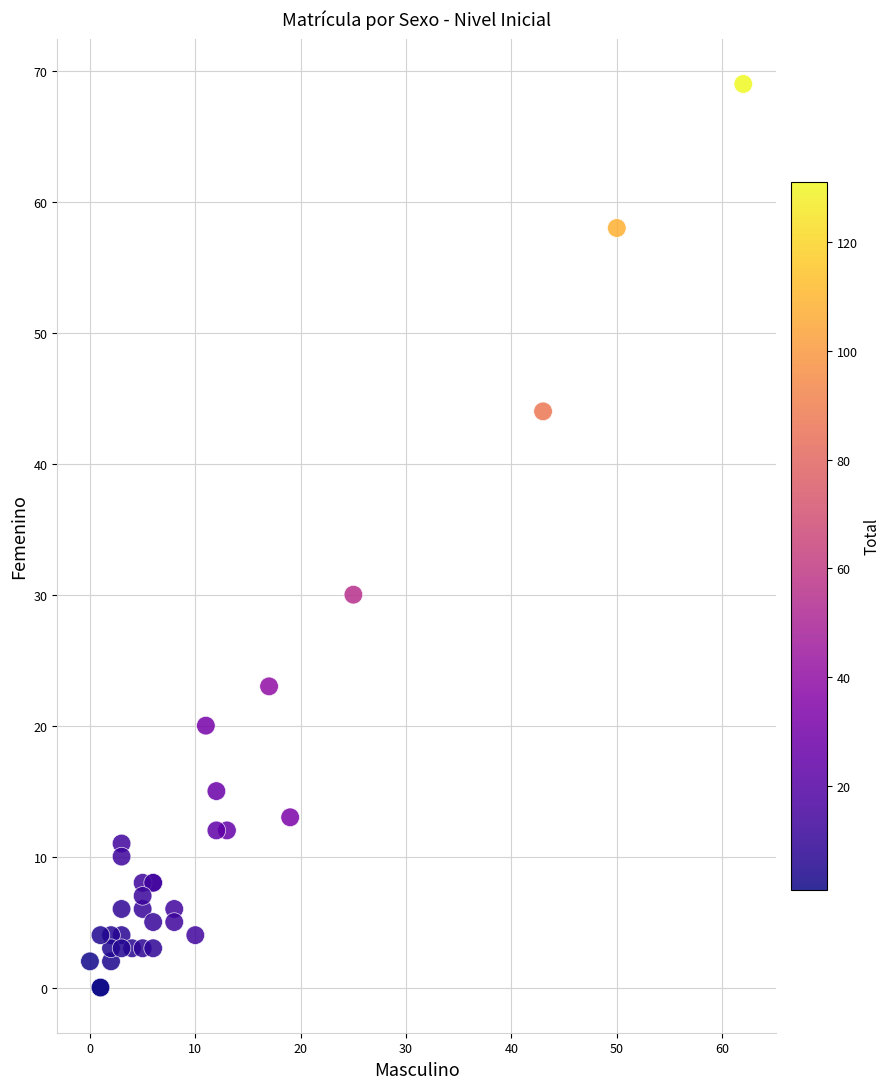

What Y value in the scatter plot is closest to 34?

30